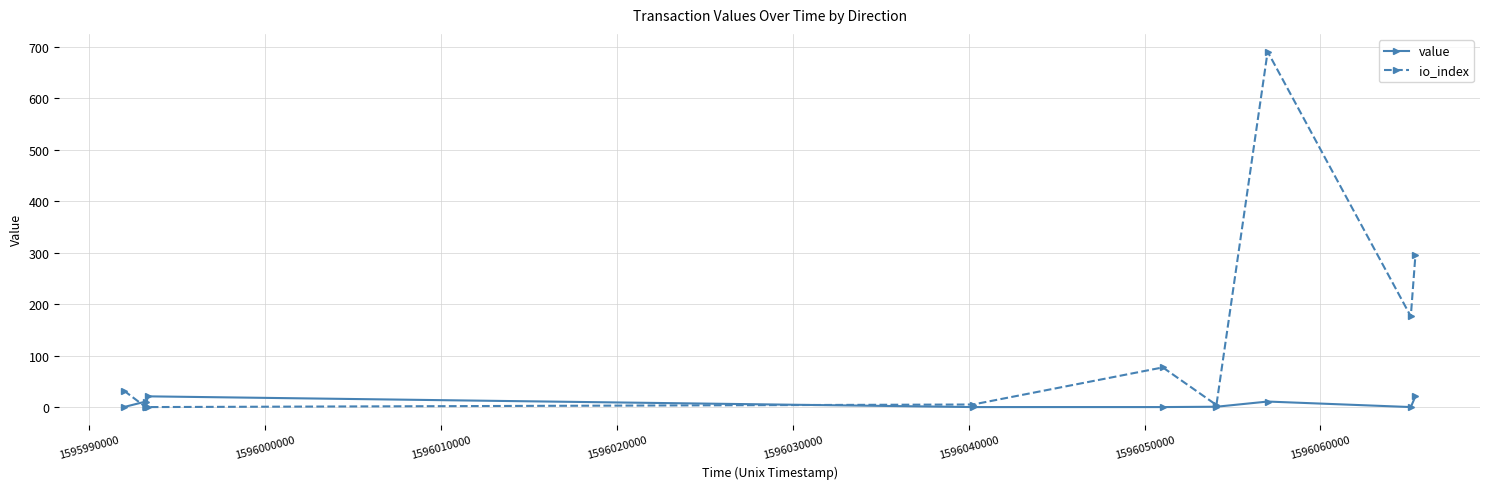

The value of value at 1596060000 is 0.4. True or false?

False